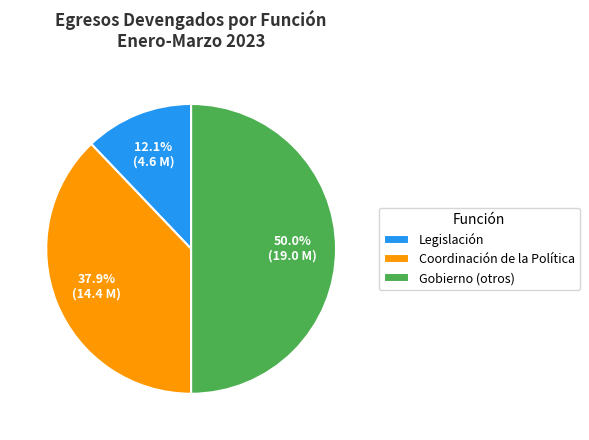

Rank the categories by value from lowest to highest.

Legislación, Coordinación de la Política, Gobierno (otros)